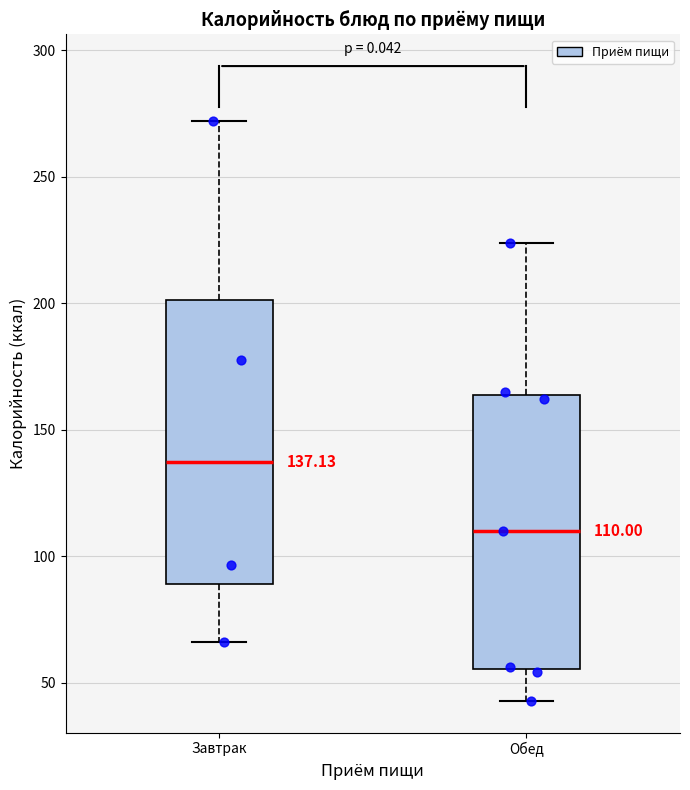

Which box has the highest median line?

Завтрак